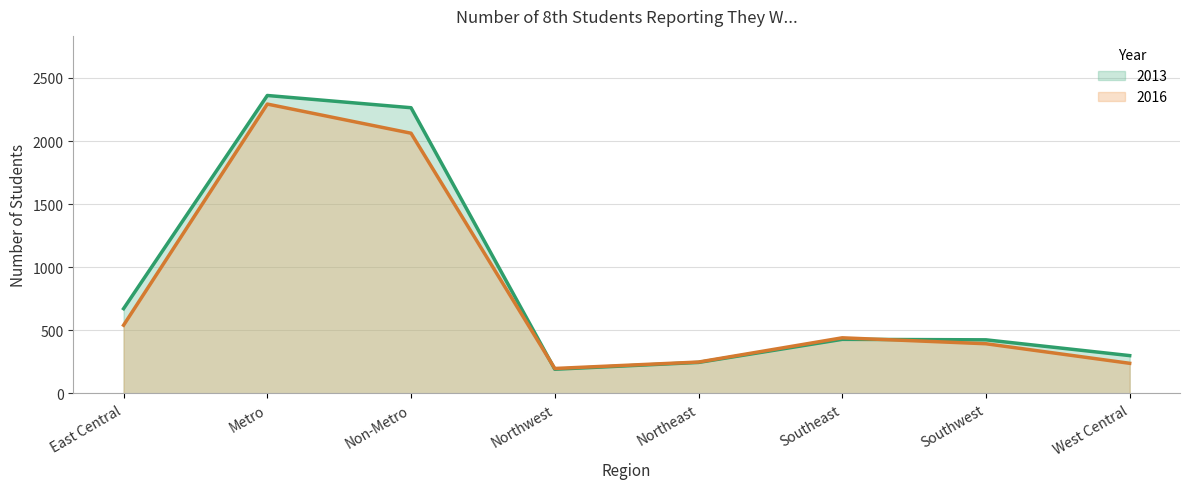

What is the label of the 8th point from the right?

East Central